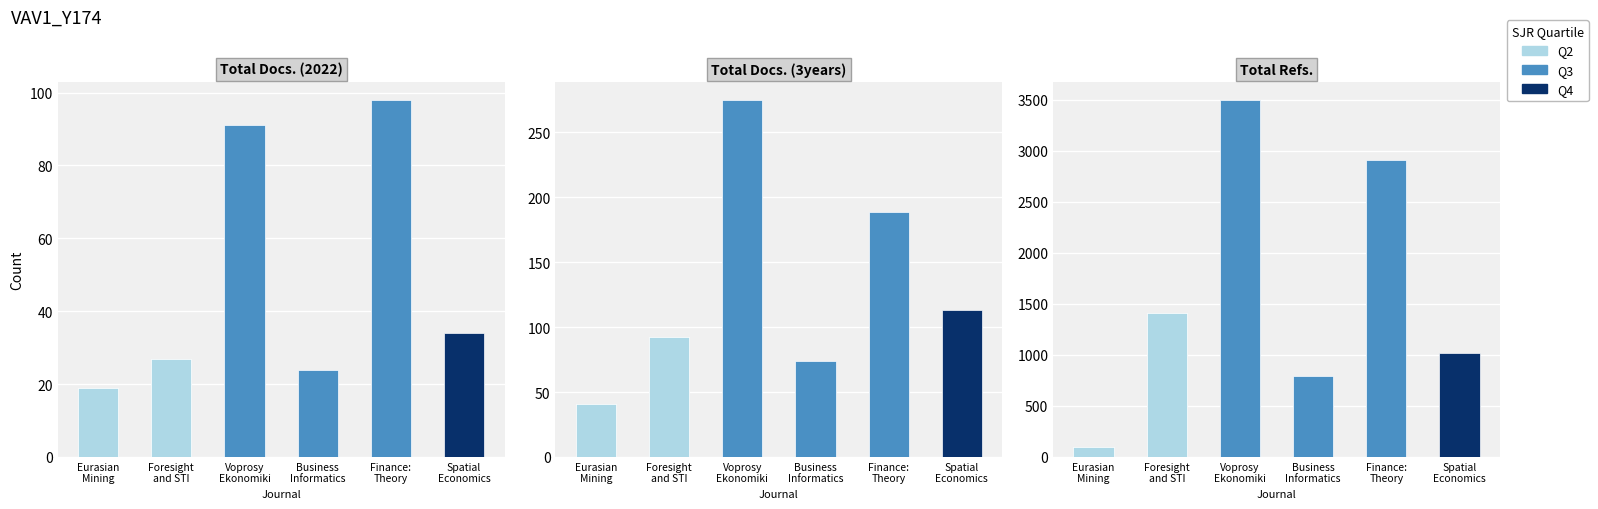

Between Business Informatics and Finance: Theory, which series saw the biggest shift?

Total Refs.